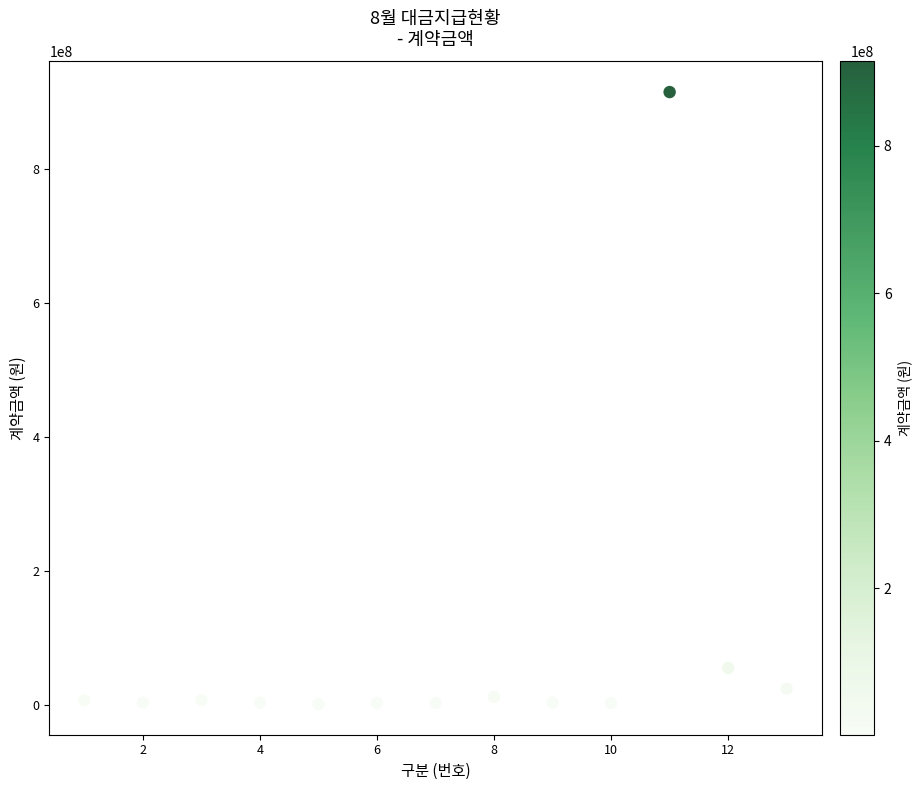

What is the range of Y values (max minus min)?

913022400